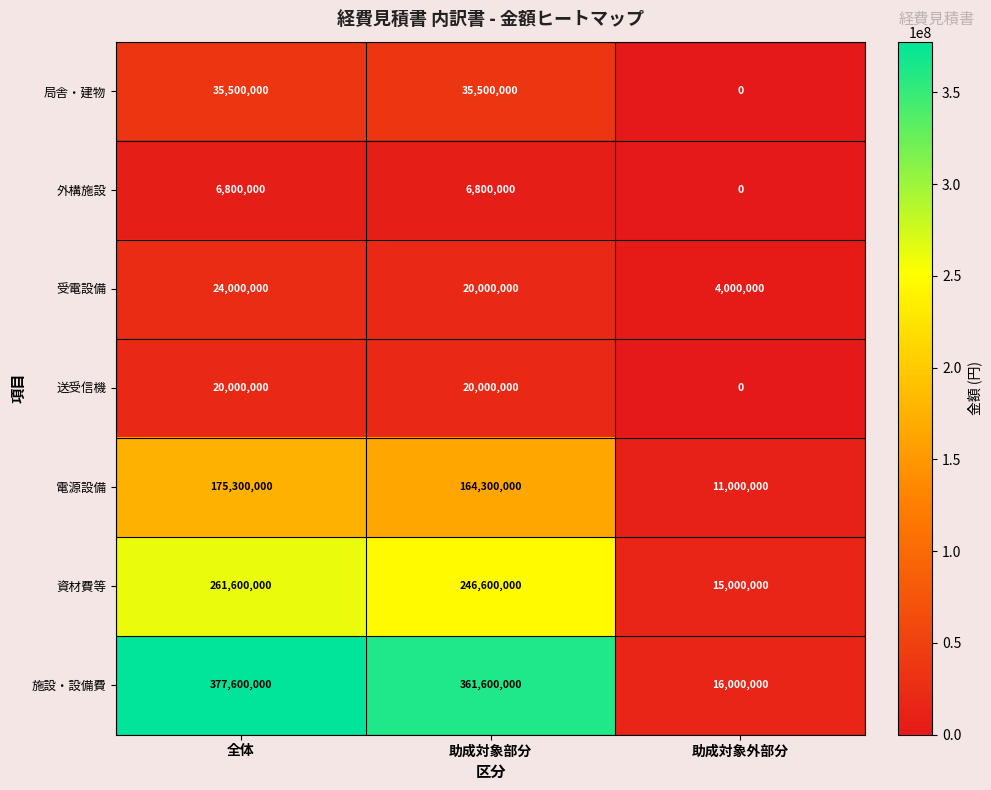

Which series has the largest range (max minus min)?

施設・設備費